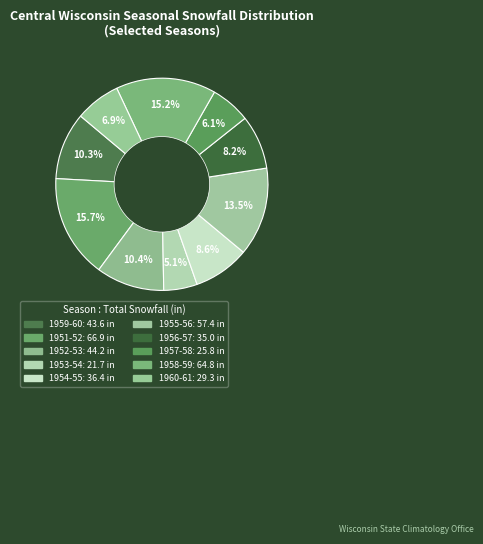

Count the number of slices in the pie.

10